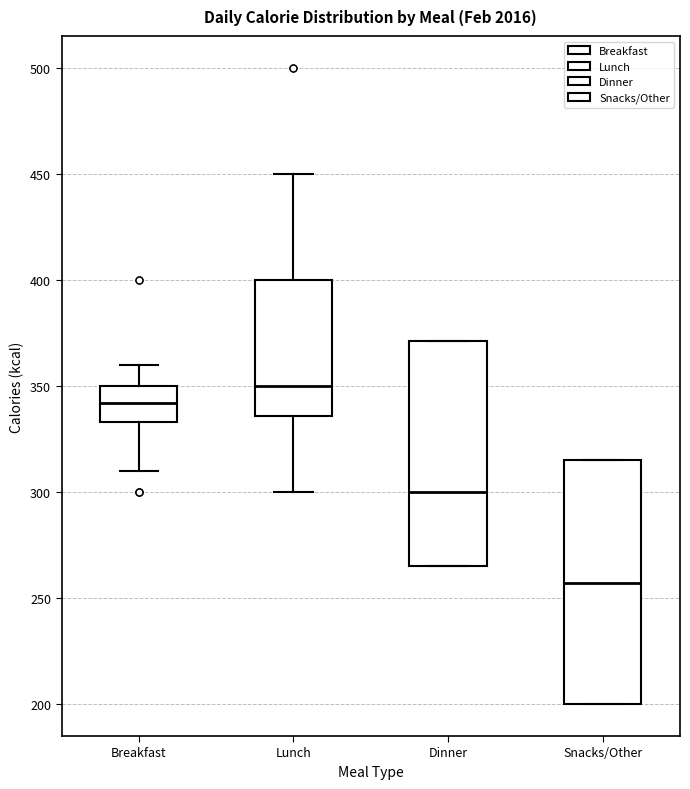

Reading left to right, transcribe this box plot: for each box, give where its median line is, the range the box spans, and where its two whiskers end, as read against the y-axis. The values are not printed on the chart, so give them approximately, as read against the axis.

Breakfast: median 340, box 335 to 350, whiskers 310 to 360
Lunch: median 350, box 335 to 400, whiskers 300 to 450
Dinner: median 300, box 265 to 370, whiskers 265 to 370
Snacks/Other: median 255, box 200 to 315, whiskers 200 to 315